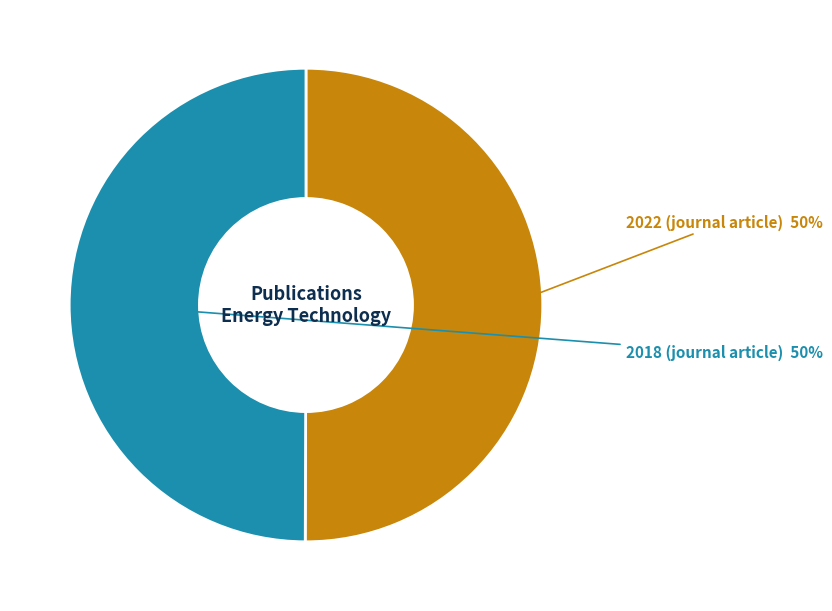

Count the number of slices in the pie.

2